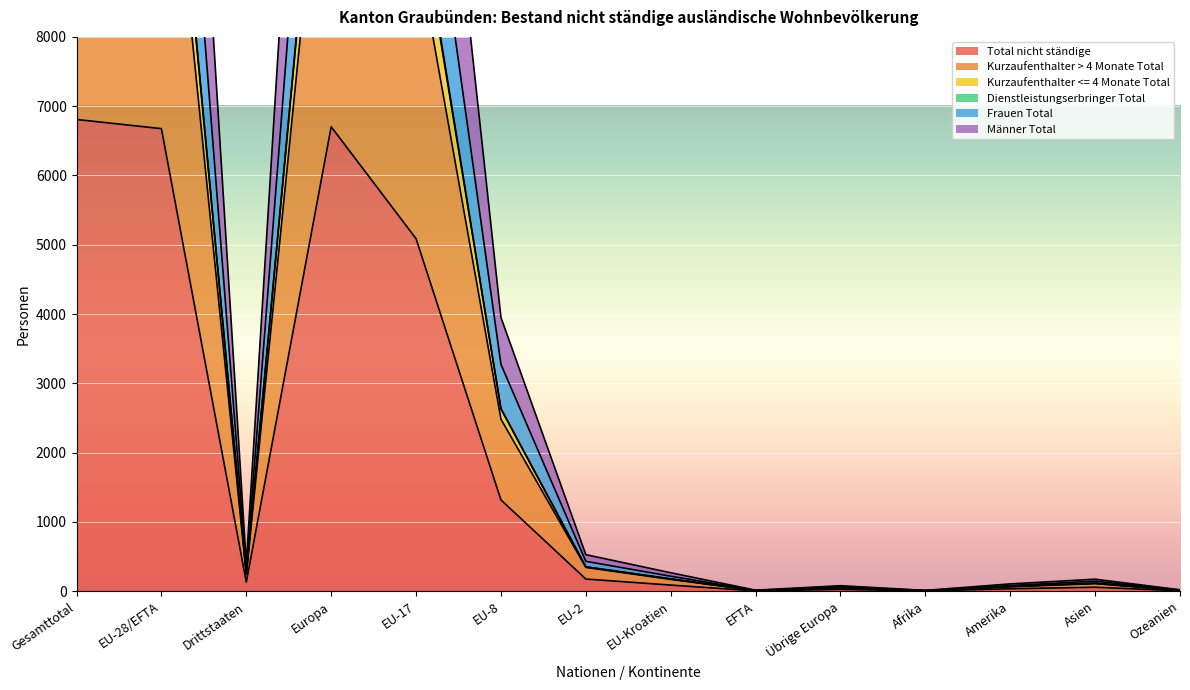

The Dienstleistungserbringer Total series shows 106 at Amerika. True or false?

True